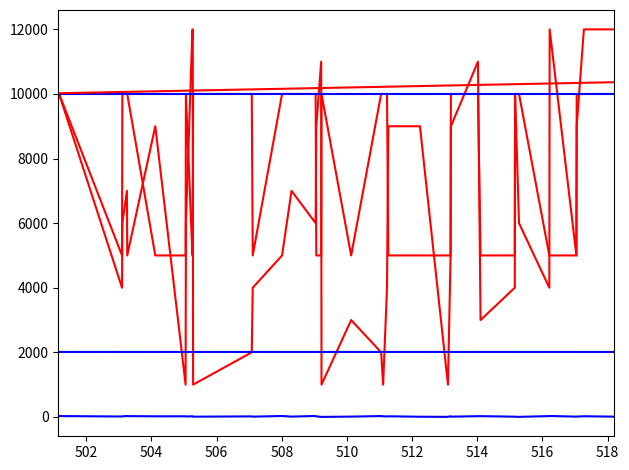

Reading right to left, what are all the values shown in this chart?

Ngay sinh: 9.0	21.0	11.0	9.0	30.0	26.0	3.0	4.0	8.0	24.0	23.0	8.0	21.0	3.0	6.0	20.0	15.0	19.0	27.0	10.0	1.0	2.0	16.0	30.0	10.0	29.0	9.0	17.0	8.0	19.0	21.0	13.0	20.0	19.0	25.0	29.0	18.0	13.0	27.0
Thang sinh: 12000.0	12000.0	9000.0	5000.0	12000.0	4000.0	6000.0	10000.0	4000.0	3000.0	11000.0	9000.0	5000.0	1000.0	9000.0	9000.0	4000.0	1000.0	2000.0	3000.0	1000.0	11000.0	9000.0	6000.0	7000.0	5000.0	4000.0	2000.0	1000.0	12000.0	12000.0	6000.0	1000.0	9000.0	5000.0	7000.0	6000.0	4000.0	10000.0
Nam sinh: 2012.0	2012.0	2012.0	2013.0	2013.0	2013.0	2012.0	2012.0	2013.0	2013.0	2012.0	2012.0	2013.0	2013.0	2013.0	2013.0	2012.0	2012.0	2012.0	2013.0	2012.0	2013.0	2013.0	2012.0	2012.0	2012.0	2013.0	2012.0	2012.0	2013.0	2013.0	2012.0	2013.0	2013.0	2012.0	2012.0	2012.0	2013.0	2012.0
Khoi lop: 10000.0	10000.0	10000.0	5000.0	5000.0	5000.0	10000.0	10000.0	5000.0	5000.0	10000.0	10000.0	5000.0	5000.0	5000.0	5000.0	10000.0	10000.0	10000.0	5000.0	10000.0	5000.0	5000.0	10000.0	10000.0	10000.0	5000.0	10000.0	10000.0	5000.0	5000.0	10000.0	5000.0	5000.0	10000.0	10000.0	10000.0	5000.0	10000.0
Cap do: 10000.0	10000.0	10000.0	10000.0	10000.0	10000.0	10000.0	10000.0	10000.0	10000.0	10000.0	10000.0	10000.0	10000.0	10000.0	10000.0	10000.0	10000.0	10000.0	10000.0	10000.0	10000.0	10000.0	10000.0	10000.0	10000.0	10000.0	10000.0	10000.0	10000.0	10000.0	10000.0	10000.0	10000.0	10000.0	10000.0	10000.0	10000.0	10000.0
SBD: 10363.6	10345.4	10341.0	10340.8	10324.4	10324.2	10305.6	10303.2	10303.0	10282.0	10280.4	10263.8	10263.6	10262.0	10244.8	10225.4	10224.6	10222.2	10221.0	10202.6	10184.4	10184.2	10181.2	10180.8	10166.0	10160.2	10142.2	10141.6	10105.6	10105.4	10105.2	10101.2	10101.0	10082.4	10065.2	10065.0	10062.2	10062.0	10023.4